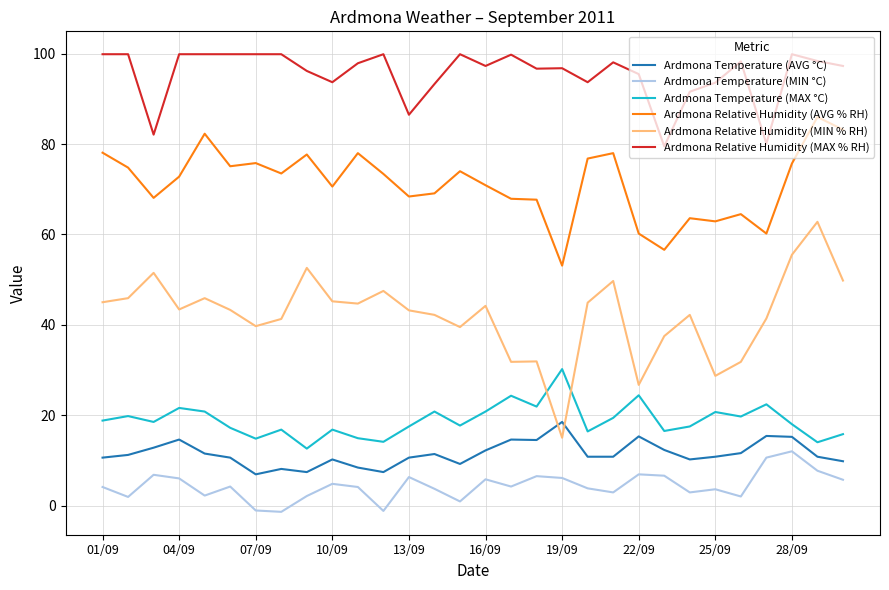

Which series has the largest total across all categories?

Ardmona Relative Humidity (MAX % RH)